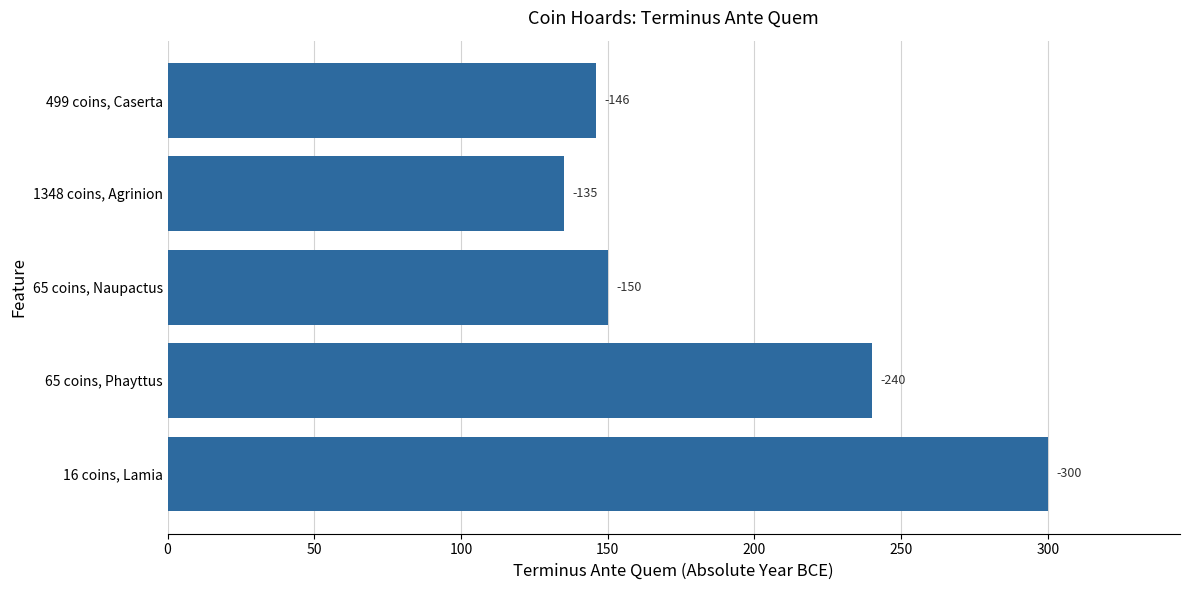

What is the average value?

194